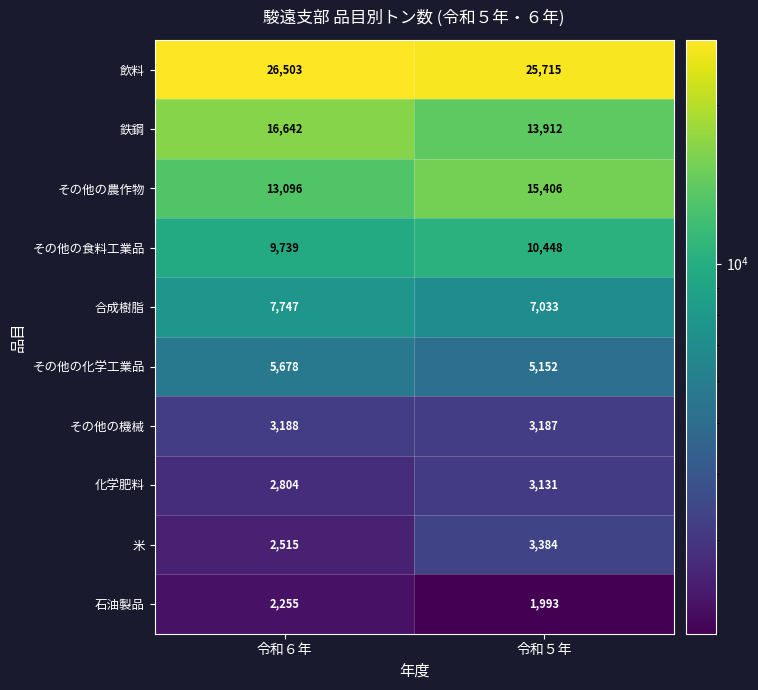

The 飲料 series shows 44591 at 令和５年. True or false?

False